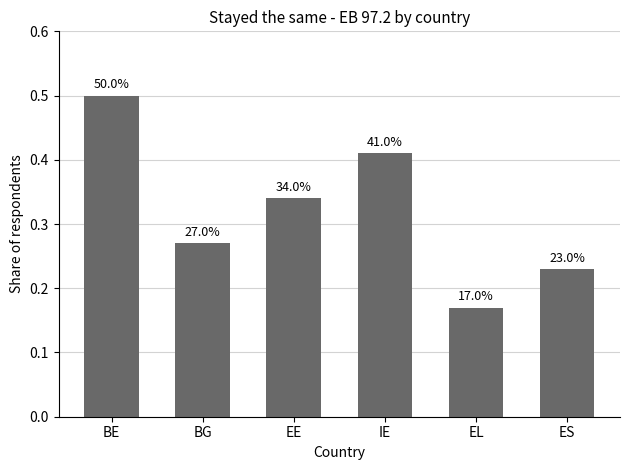

How many bars are there in total?

6